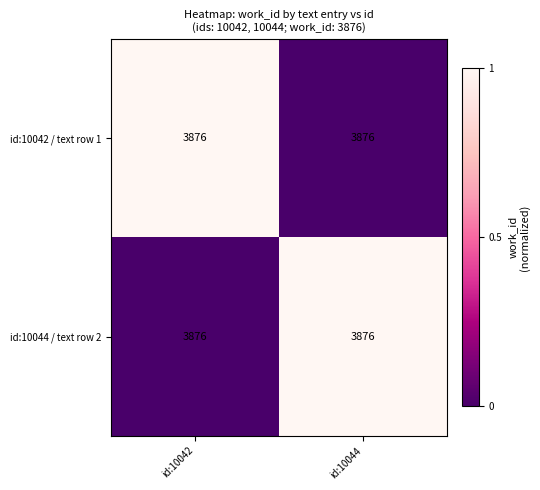

What is the highest value of the id:10044 / text row 2 series?

1.0